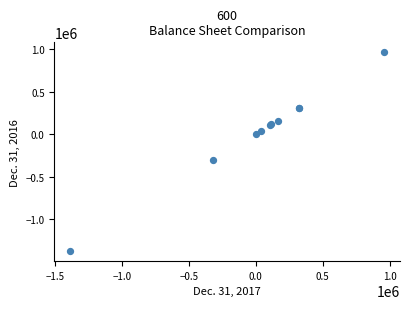

What Y value in the scatter plot is closest to -207132?

-309555